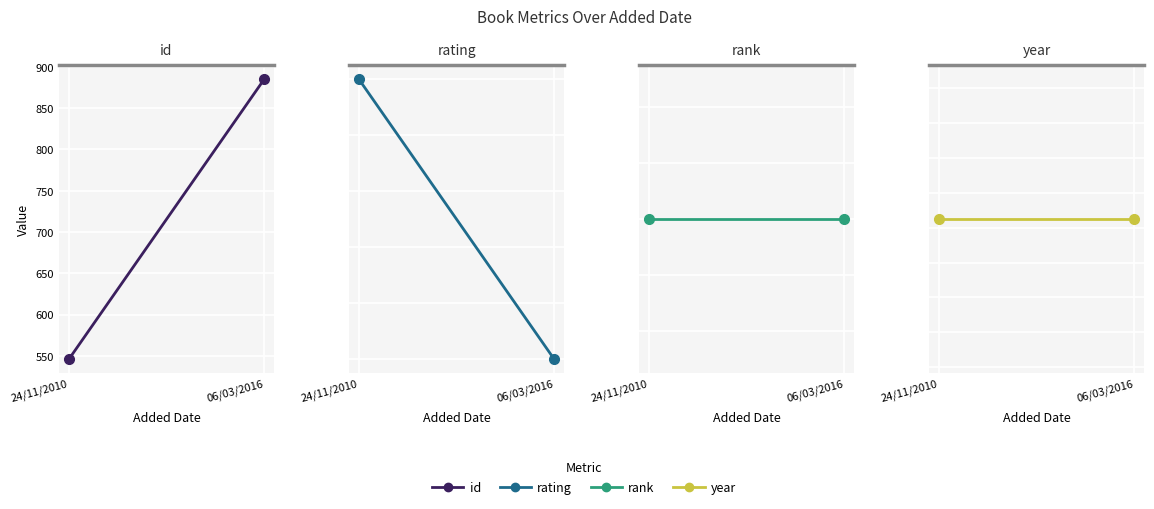

What is the average value of the rating series?

4